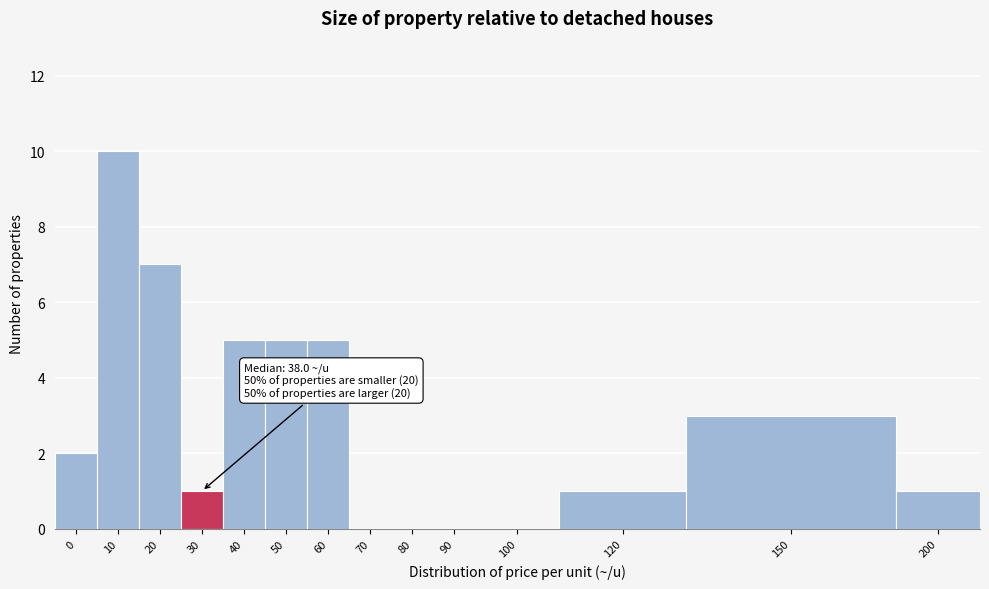

Reading left to right, list all the values displayed in this chart.

0=2	10=10	20=7	30=1	40=5	50=5	60=5	70=0	80=0	90=0	100=0	120=1	150=3	200=1